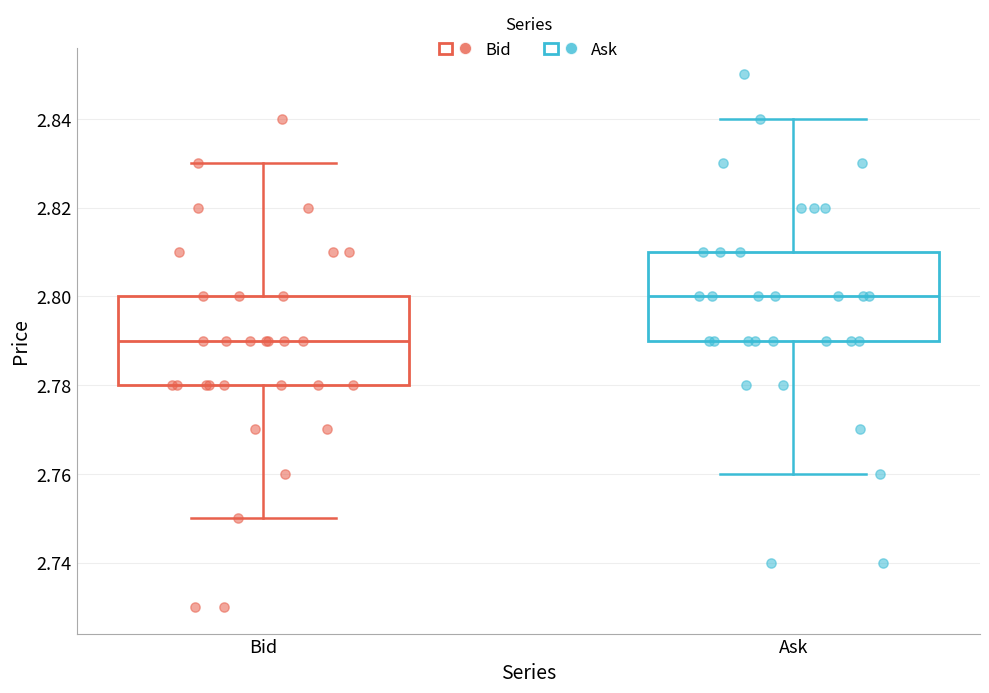

Where does the median line of the box for Ask sit on the y-axis? The values are not printed on the chart, so give them approximately, as read against the axis.

2.80